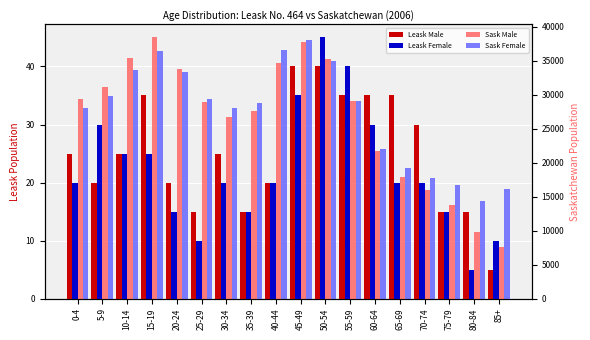

What is the sum of all Leask Female values?

400